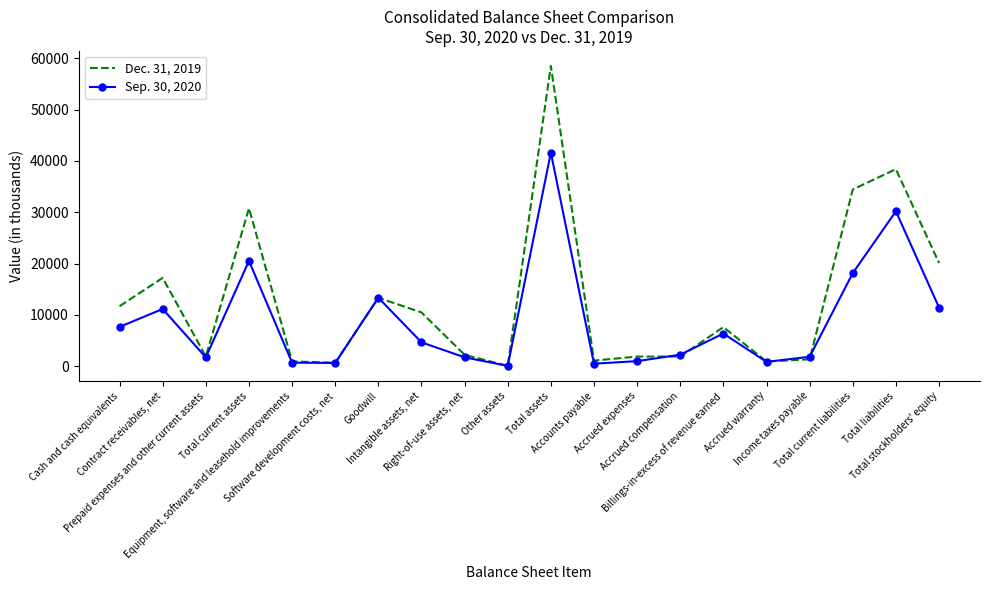

At which category does Dec. 31, 2019 reach its first local peak?

Contract receivables, net